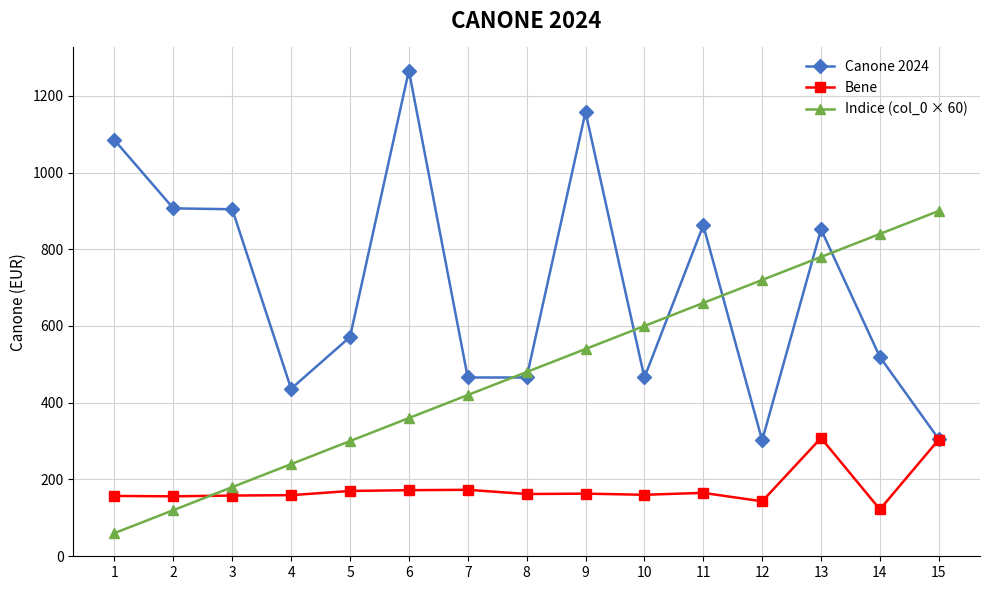

What is the value of the Canone 2024 point at the 12th from the left?

301.8